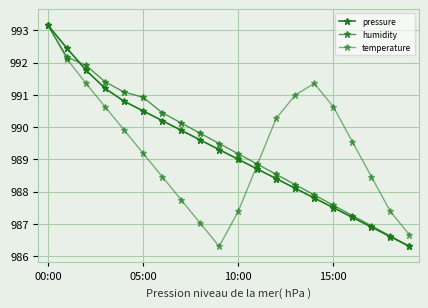

Which series has the largest range (max minus min)?

pressure